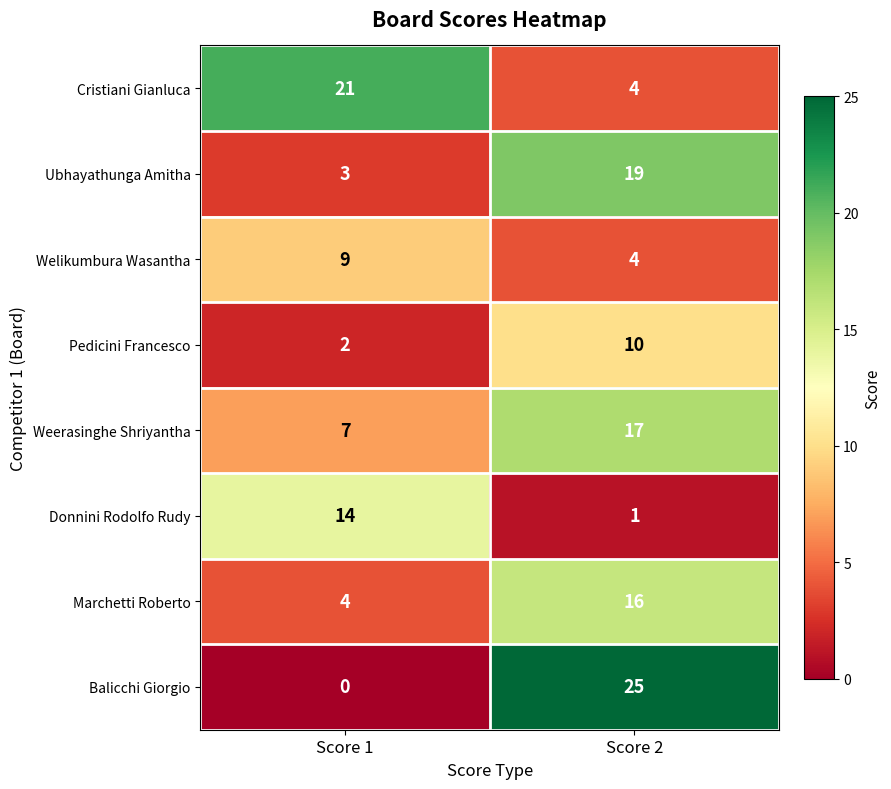

Which label corresponds to the smallest value in the chart?

Score 1